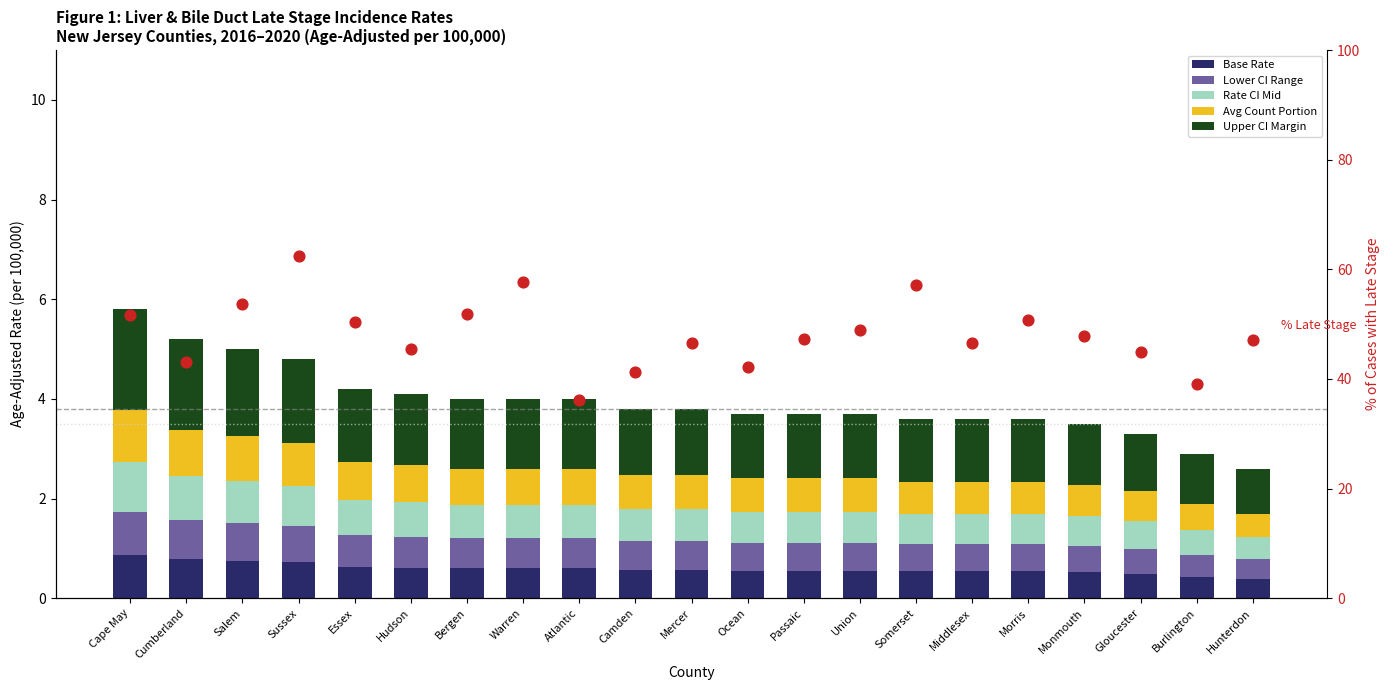

At which category is the sum across all series the highest?

Sussex